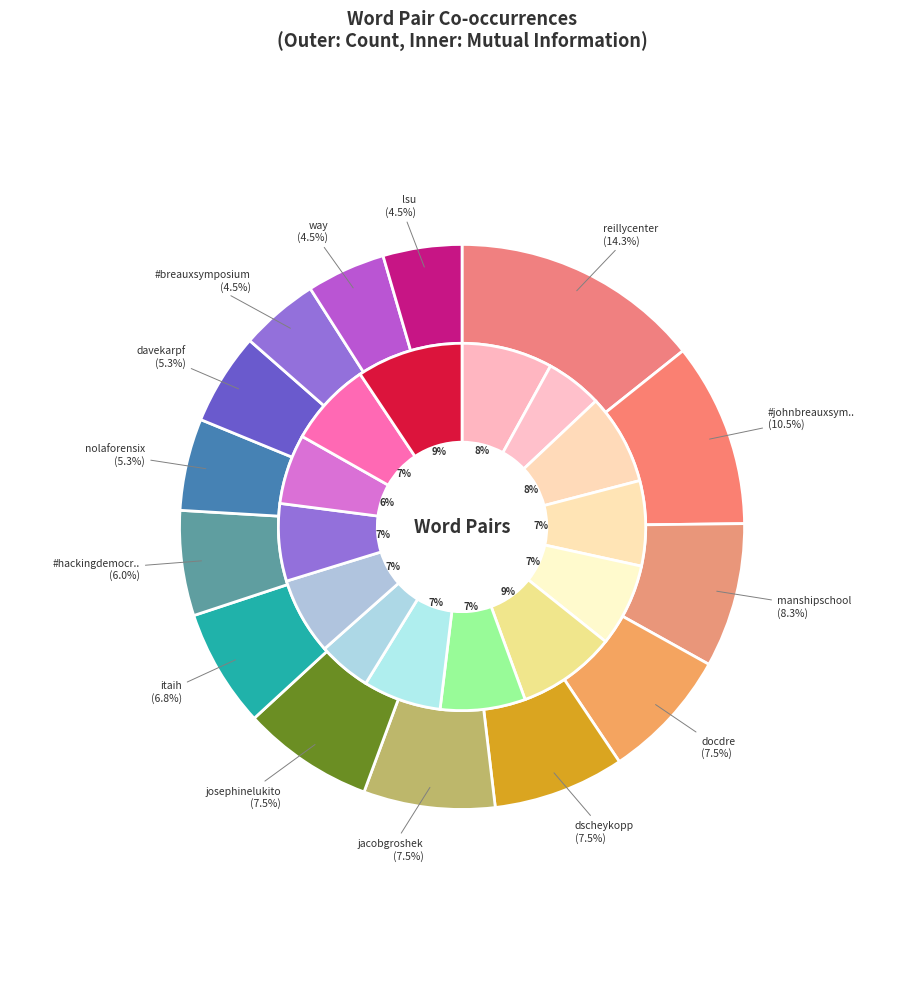

Which has a higher value, manshipschool,lsu or davekarpf,saviaga?

manshipschool,lsu